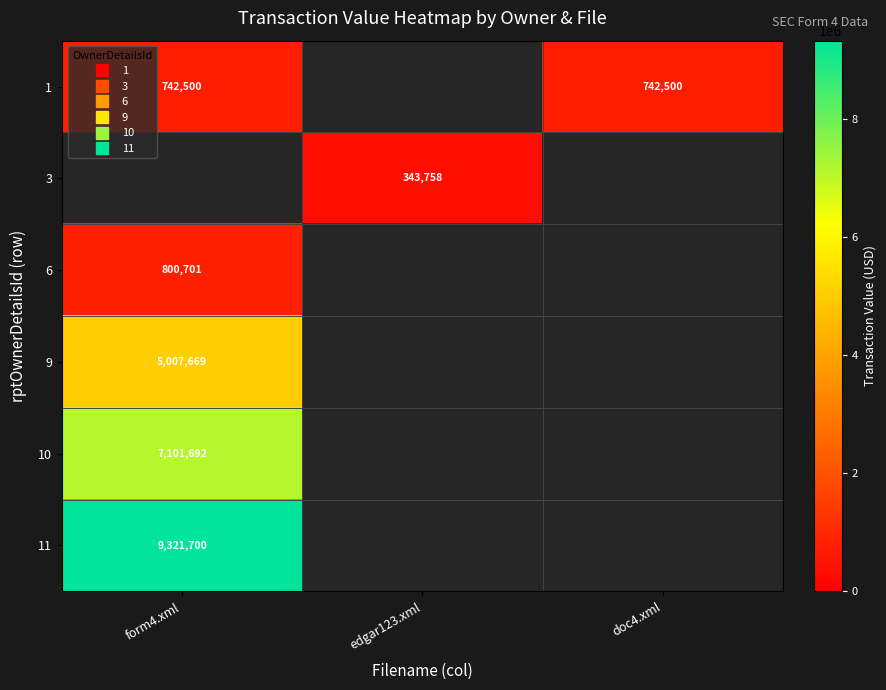

At how many categories does at least one series exceed 8416693?

1